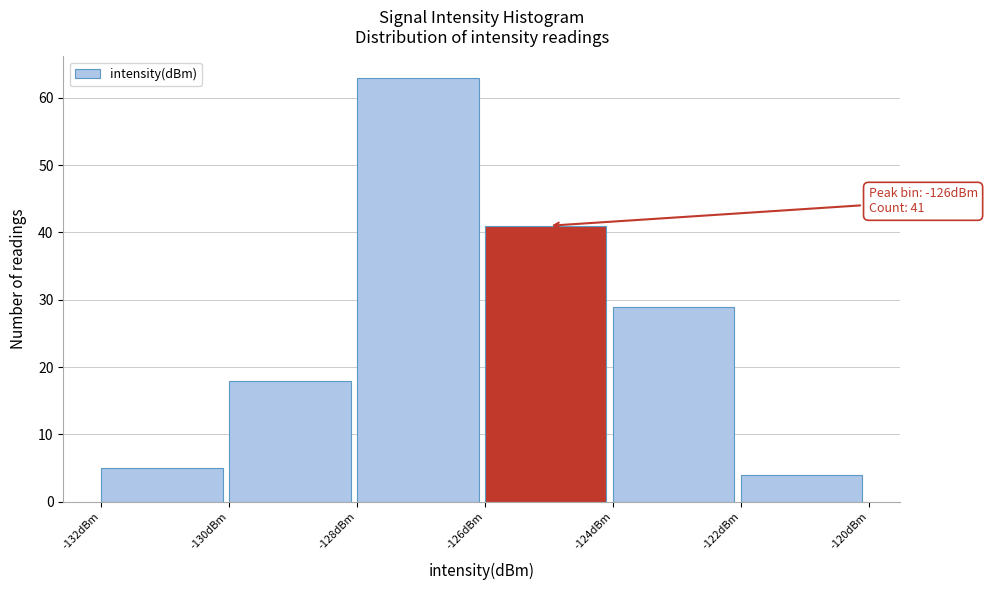

Over which range of the x-axis is the bar tallest?

-128 to -126